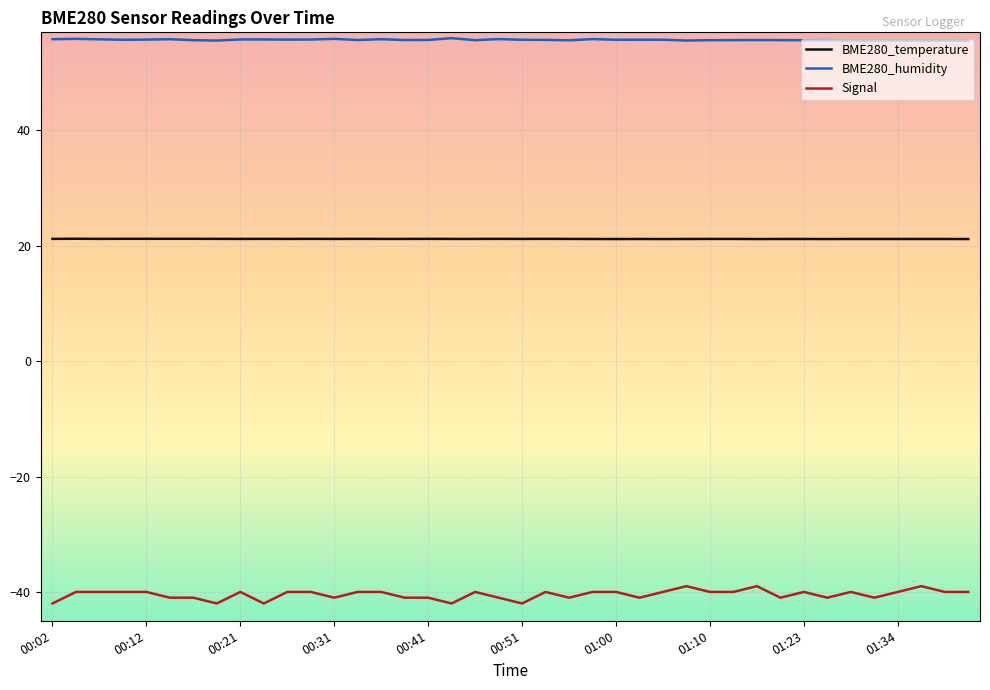

Count the number of categories in the chart.

40